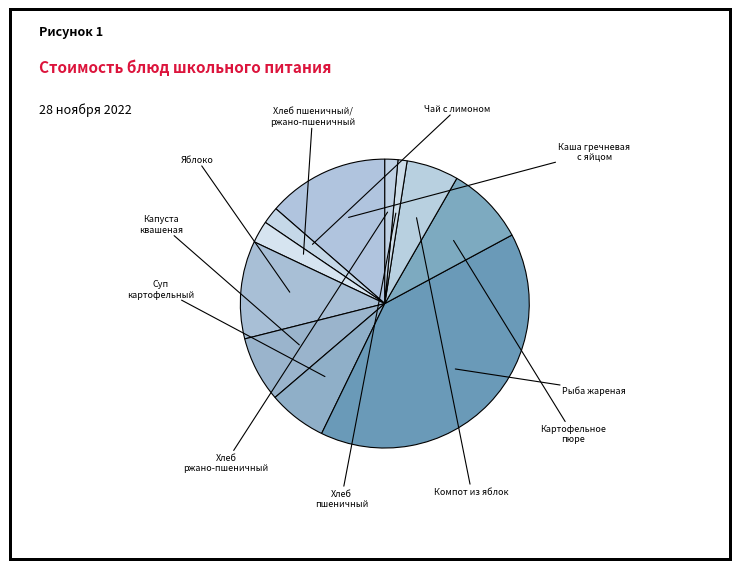

Count the number of slices in the pie.

11